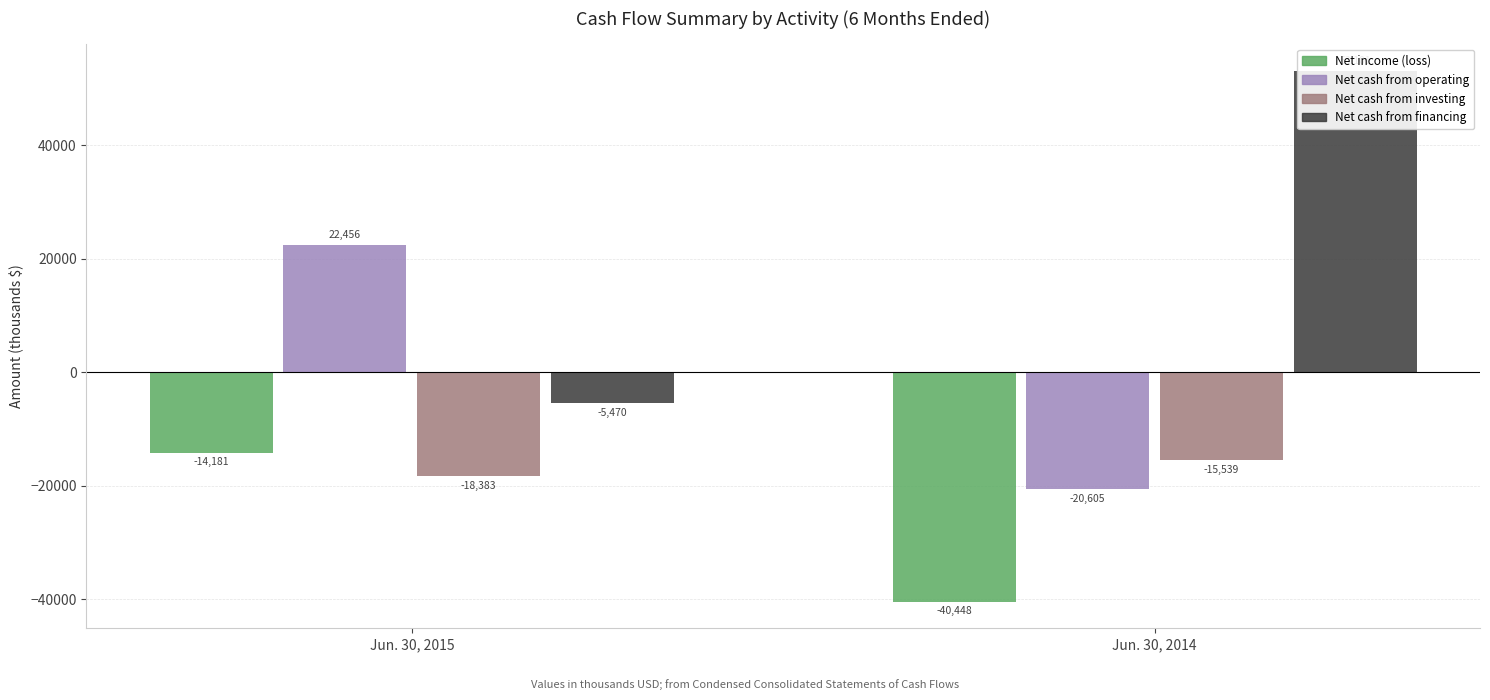

Is the value of Net cash from financing at Jun. 30, 2015 greater than the value of Net cash from investing at Jun. 30, 2015?

Yes